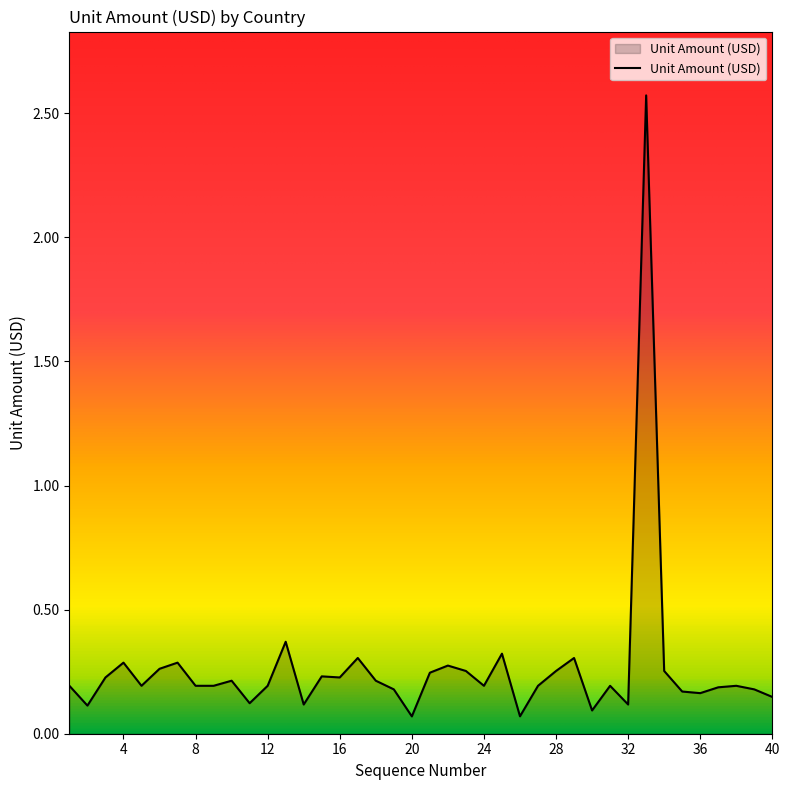

What is the greatest value displayed?

2.6